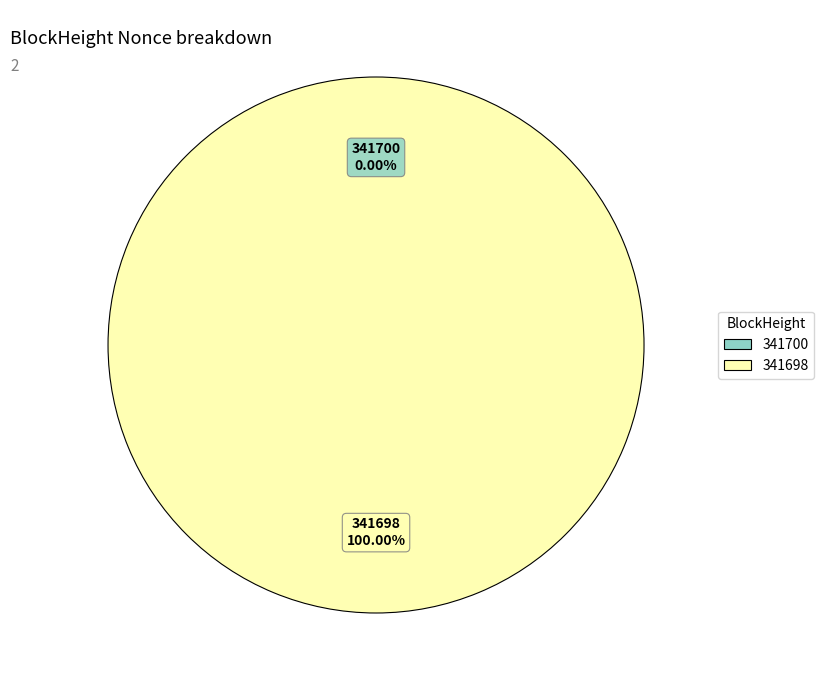

To the nearest percent, what is the difference between the 341698 and 341700 slice percentages?

100%